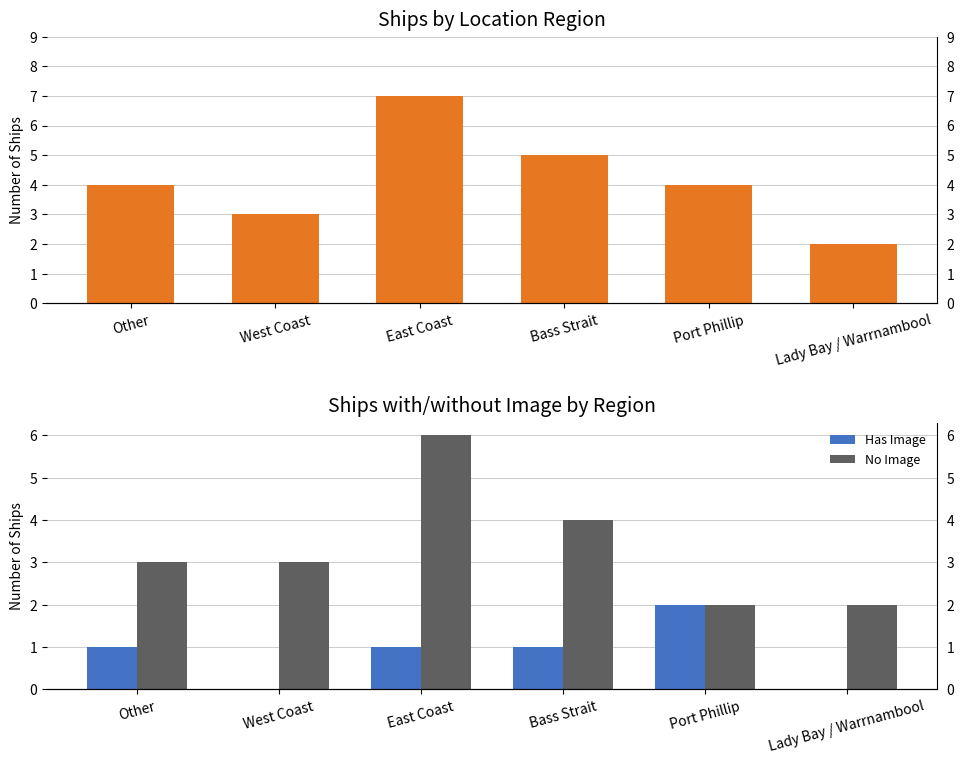

The No Image series shows 3 at Port Phillip. True or false?

False